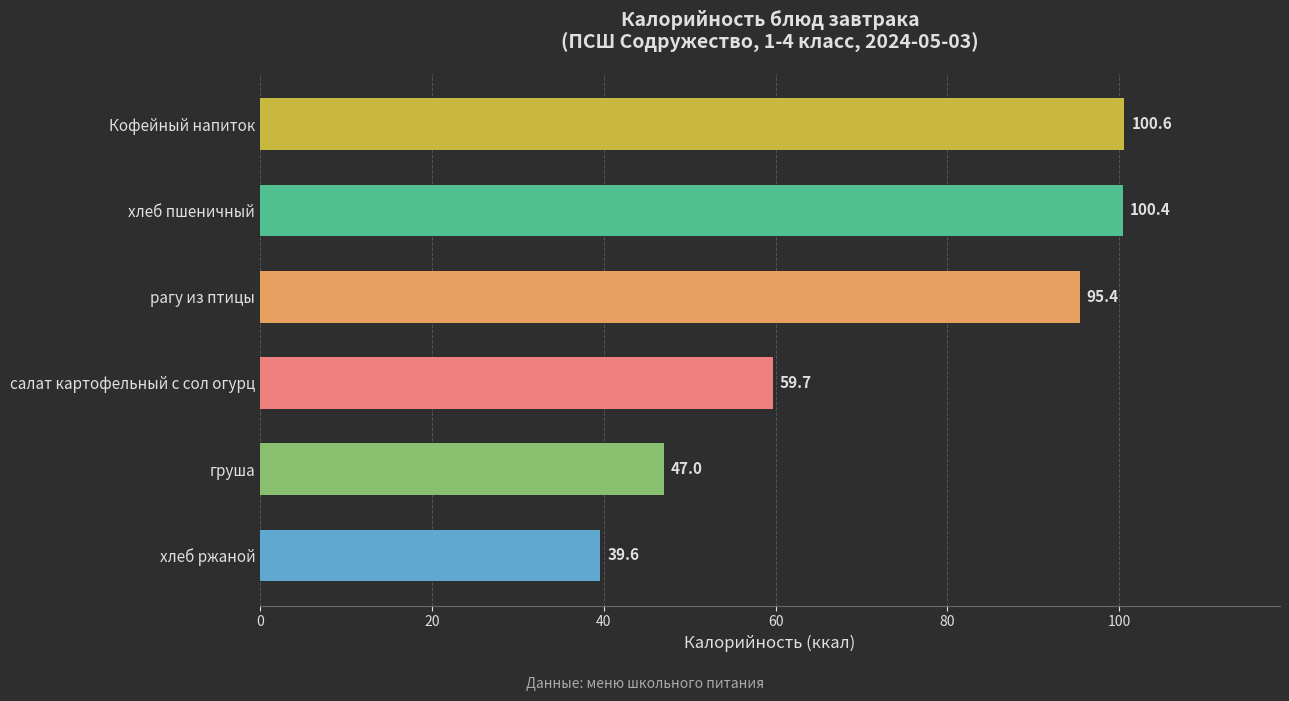

Count the number of data series in this chart.

1